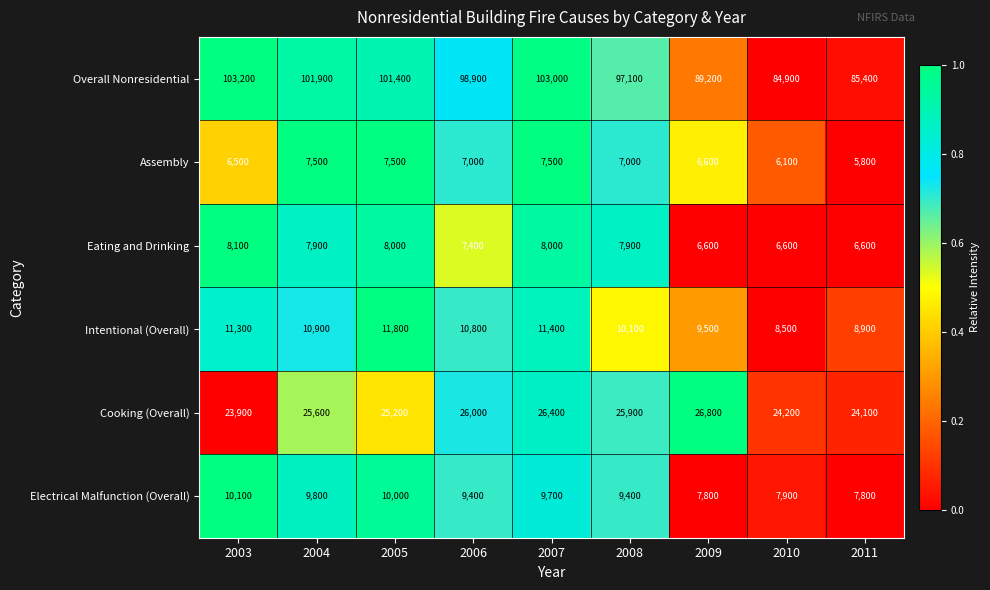

Which series changed the most between 2006 and 2011?

Overall Nonresidential